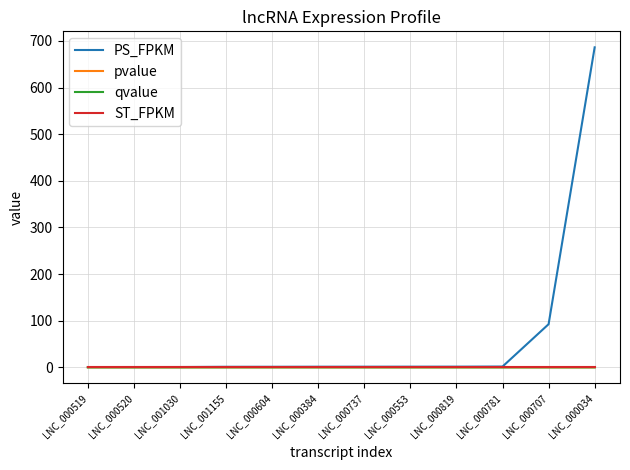

Is this an area chart (filled region under the line)?

No